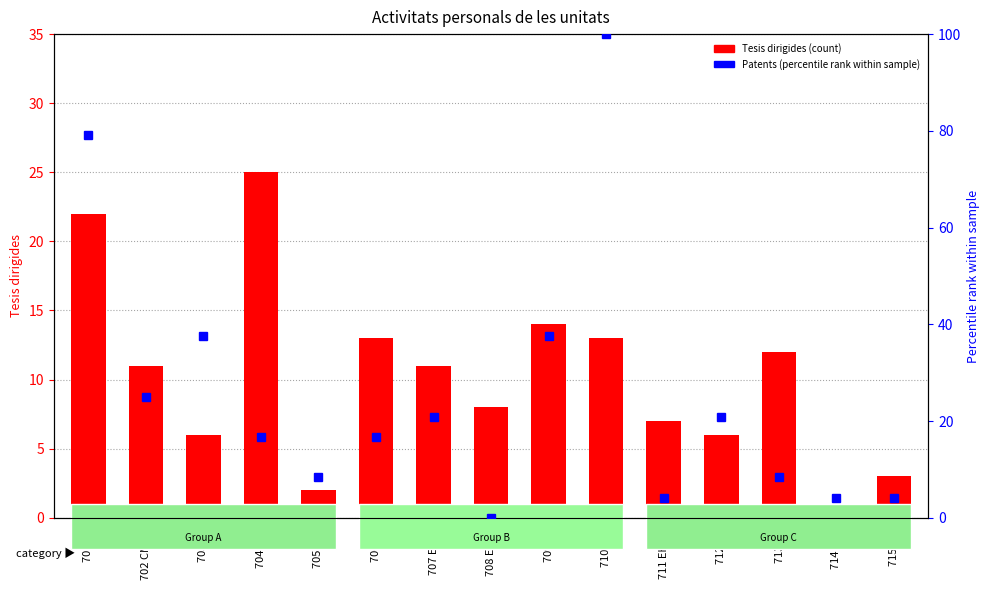

The value of Tesis dirigides at 705 CA2 is 2.8. True or false?

False